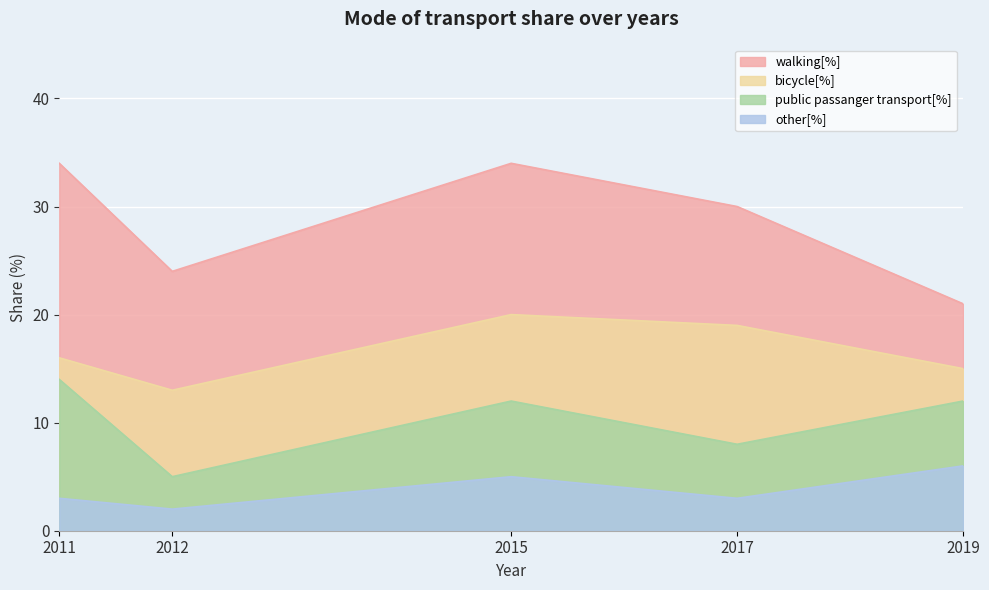

What is the difference between the highest and lowest values at 2017?

27